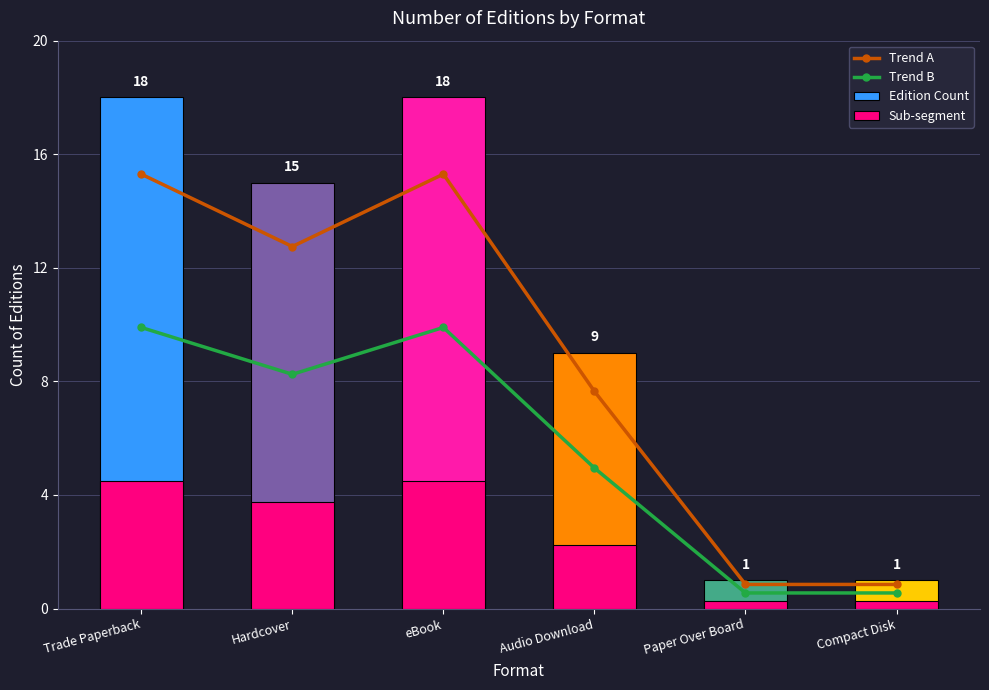

At which category is the sum across all series the highest?

Trade Paperback